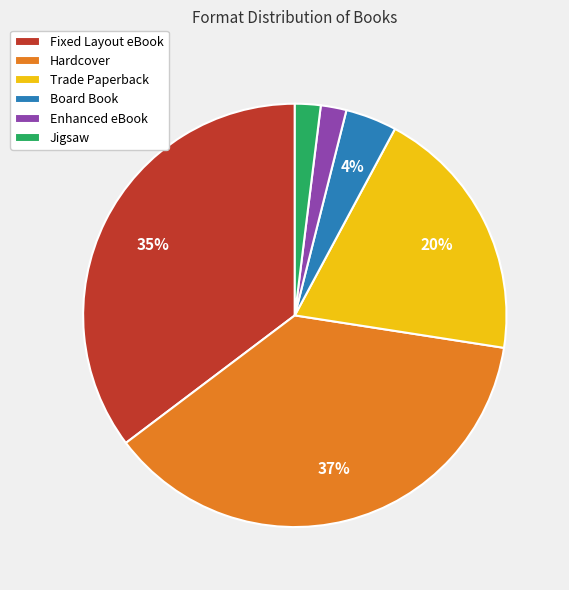

Count the number of slices in the pie.

6